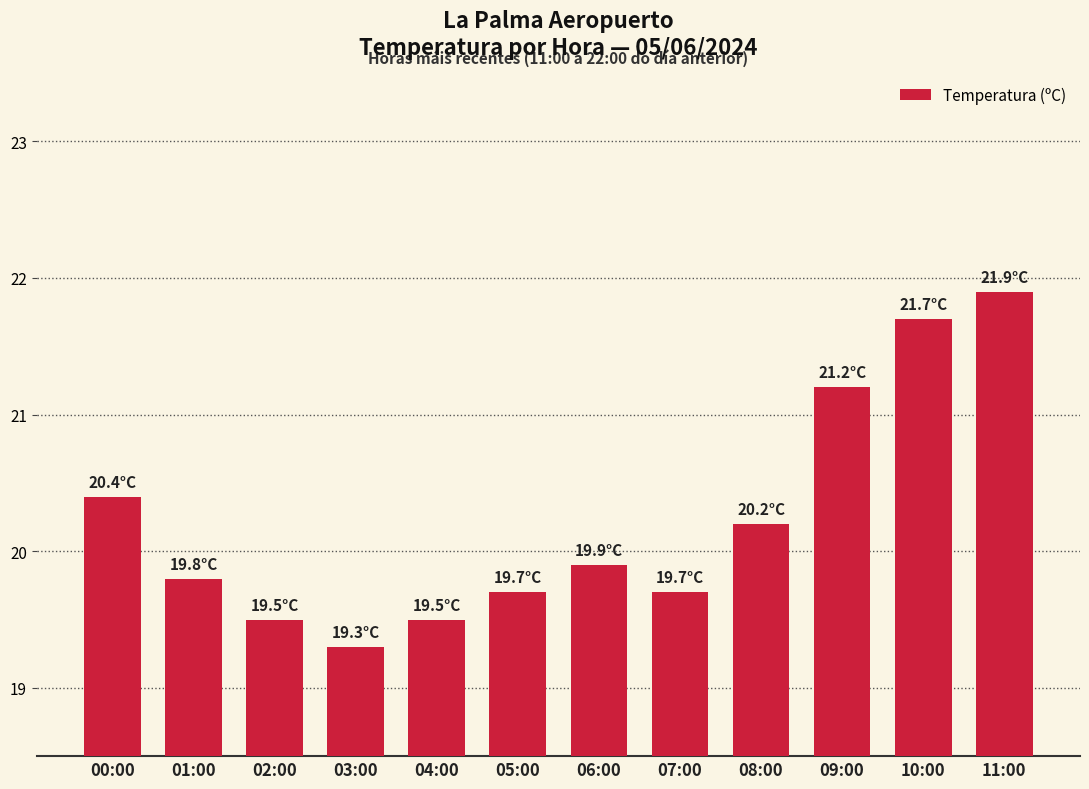

What is the change in value from 02:00 to 06:00?

+0.4